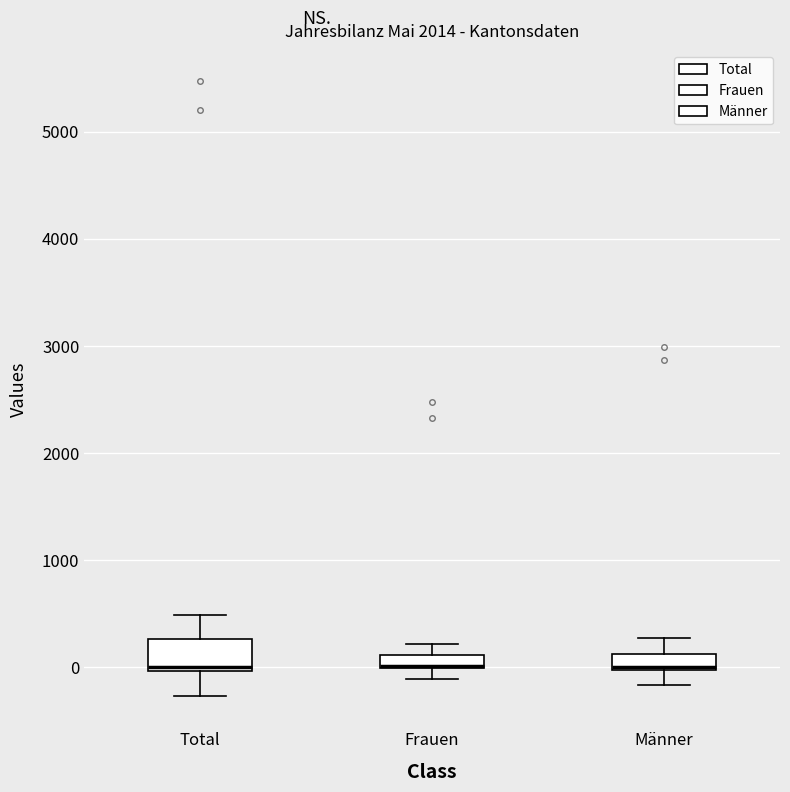

Where is the lower edge of the box for Total on the y-axis? The values are not printed on the chart, so give them approximately, as read against the axis.

0